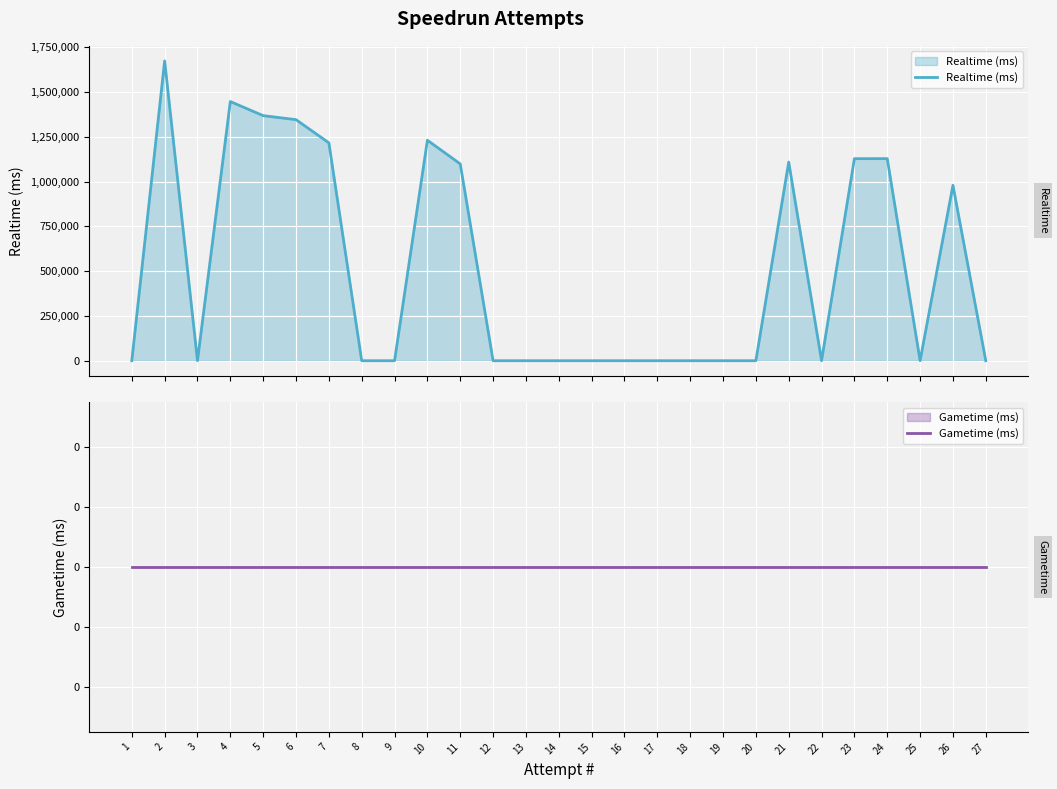

What is the highest value of the Realtime (ms) series?

1673343